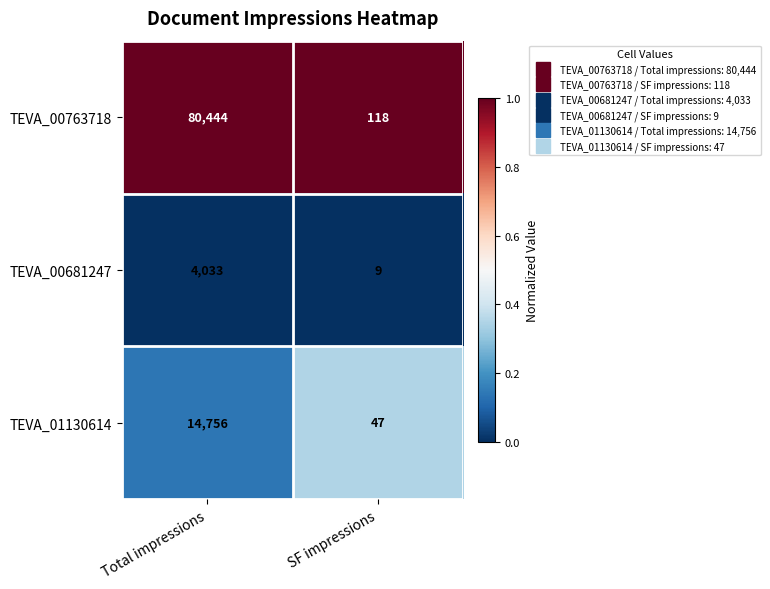

Rank the series at SF impressions from highest to lowest value.

TEVA_00763718, TEVA_01130614, TEVA_00681247